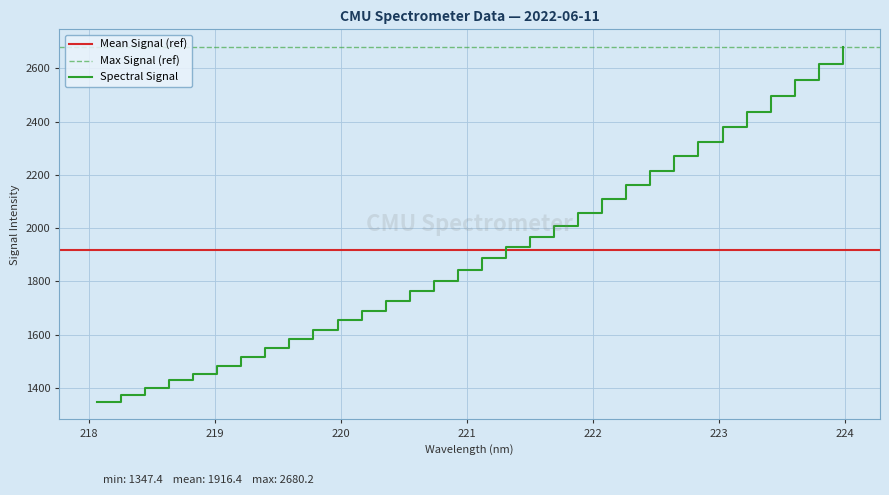

Reading right to left, list all the values displayed in this chart.

2680.2	2617.2	2557.9	2497.5	2437.6	2380.8	2324.8	2269.5	2213.4	2160.9	2109.2	2057.5	2008.6	1968.4	1929.1	1886.3	1842.5	1799.5	1763.8	1727.5	1689.2	1653.2	1618.0	1583.8	1549.6	1516.0	1481.2	1451.6	1428.5	1400.4	1372.6	1347.4